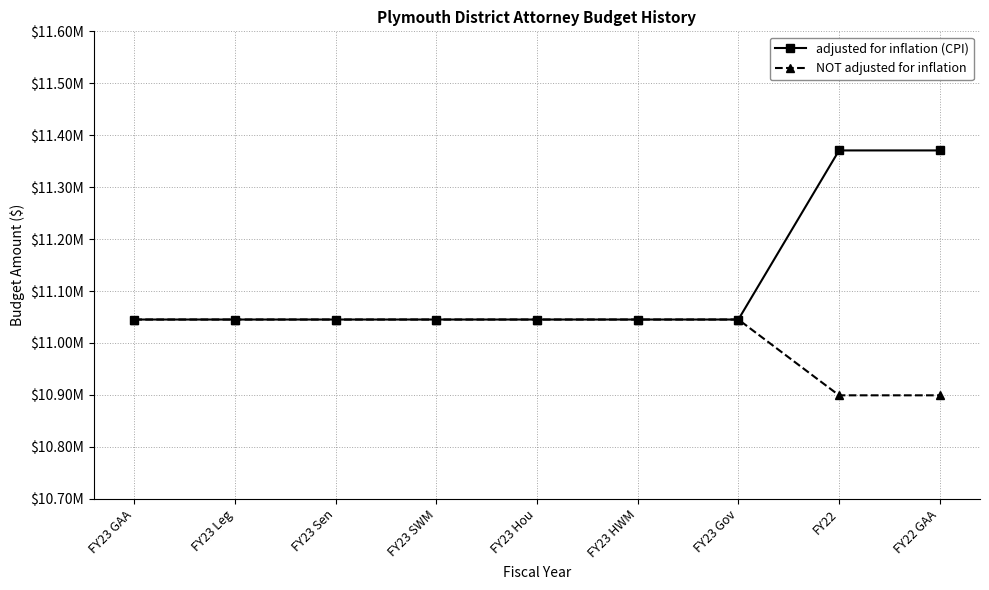

Which series has the largest total across all categories?

adjusted for inflation (CPI)